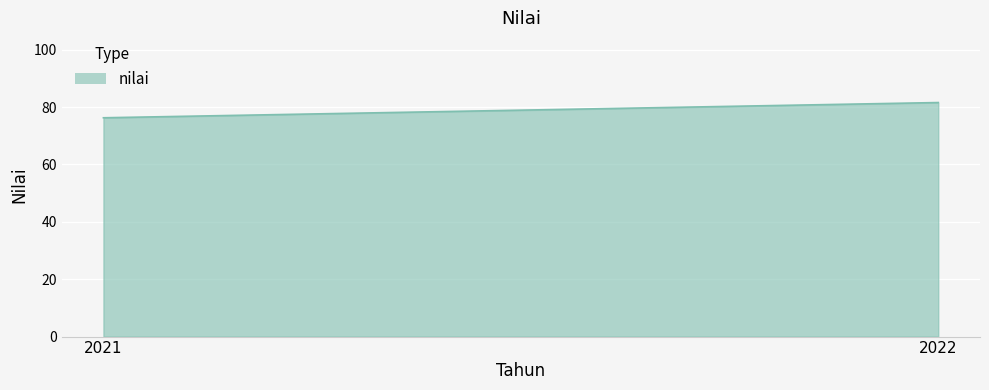

What is the change in value from 2021 to 2022?

+5.3